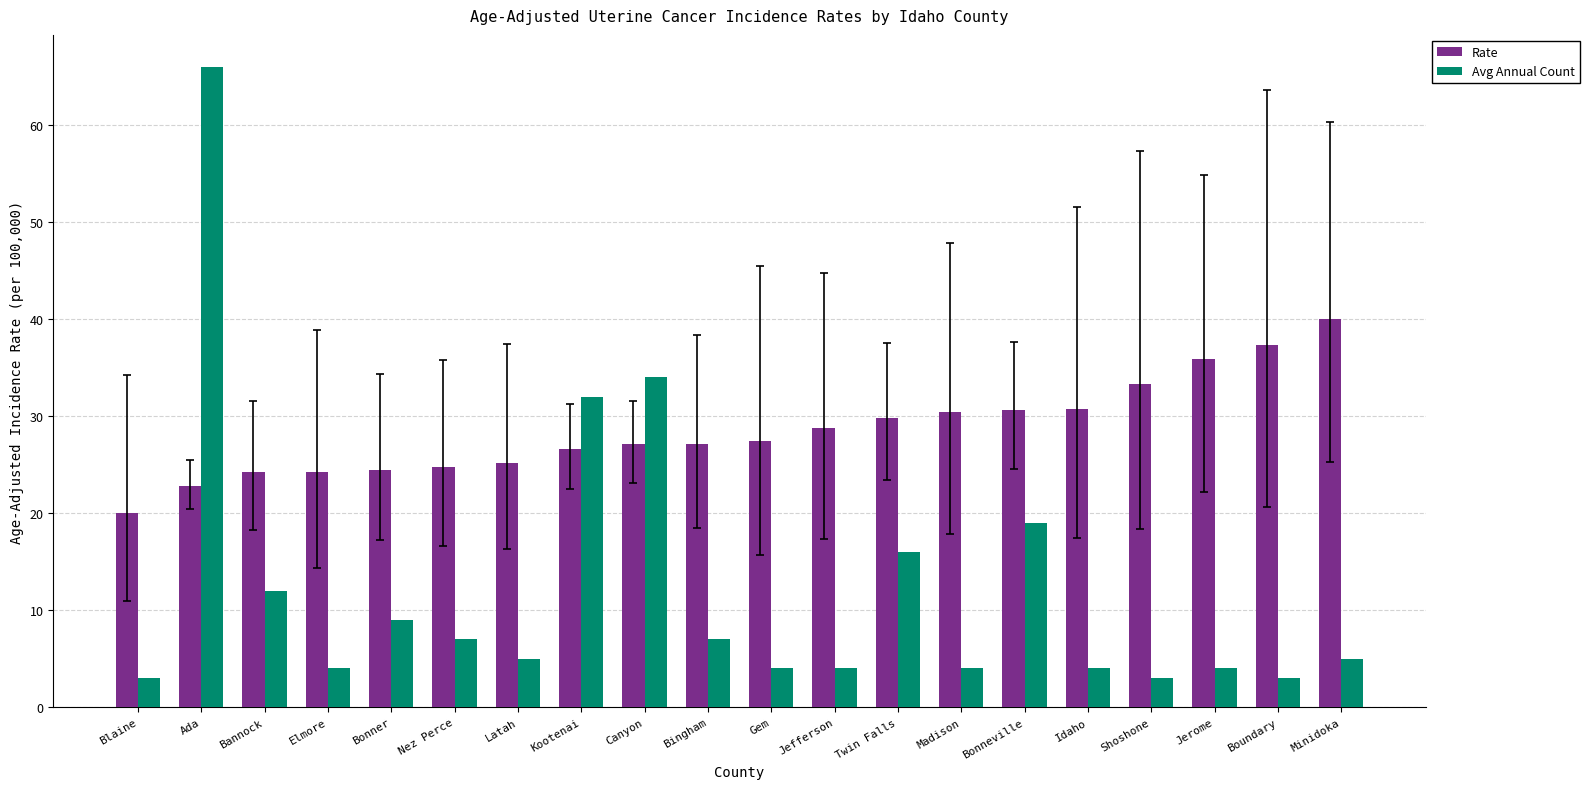

What is the label of the 12th bar from the left?

Jefferson